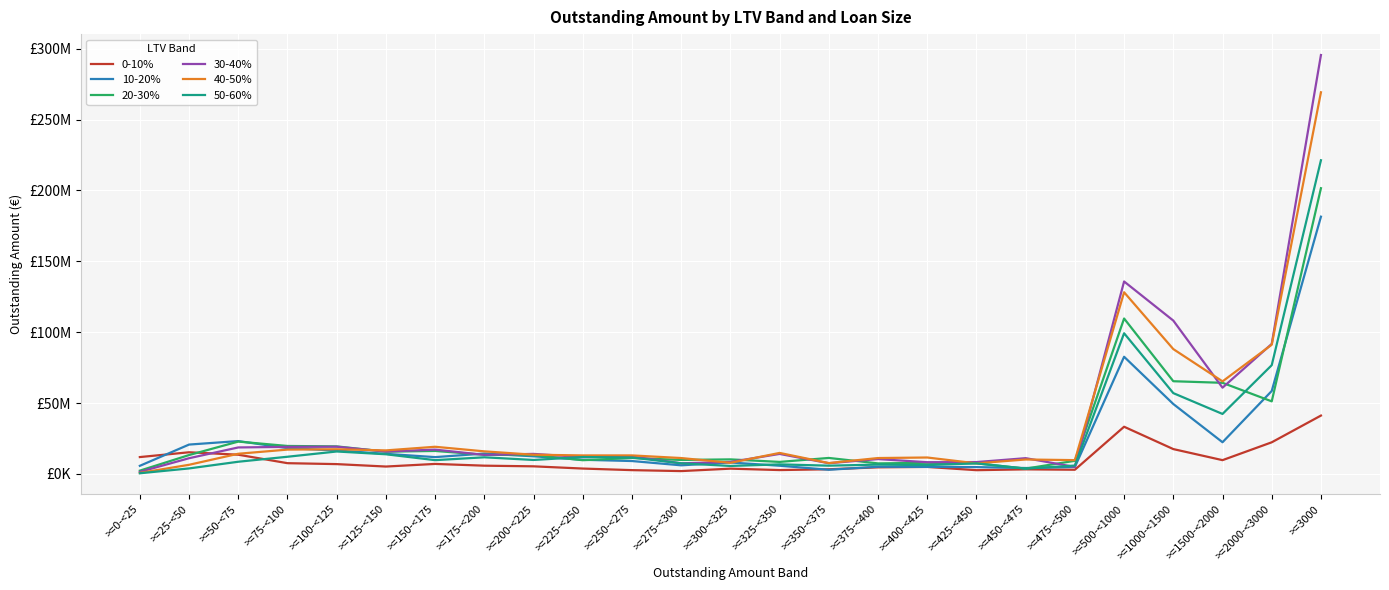

How many values in the 0-10% series exceed 5336668?

13